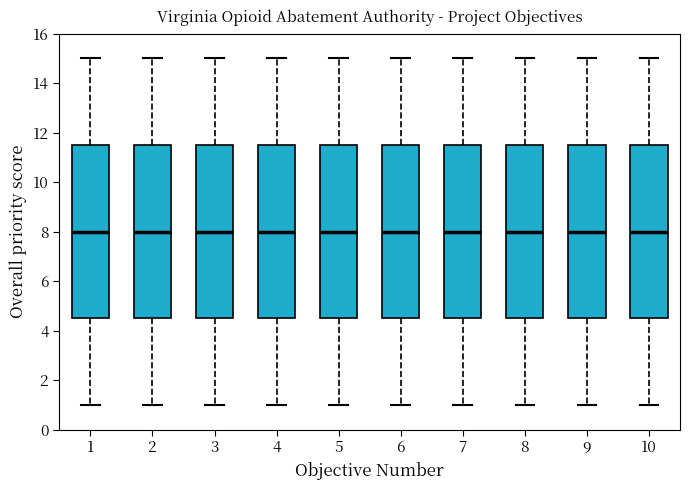

Reading left to right, read every box against the y-axis: the position of its median line, the range the box covers, and the ends of its whiskers. The values are not printed on the chart, so give them approximately, as read against the axis.

1: median 8.0, box 4.6 to 11.6, whiskers 1.0 to 15.0
2: median 8.0, box 4.6 to 11.6, whiskers 1.0 to 15.0
3: median 8.0, box 4.6 to 11.6, whiskers 1.0 to 15.0
4: median 8.0, box 4.6 to 11.6, whiskers 1.0 to 15.0
5: median 8.0, box 4.6 to 11.6, whiskers 1.0 to 15.0
6: median 8.0, box 4.6 to 11.6, whiskers 1.0 to 15.0
7: median 8.0, box 4.6 to 11.6, whiskers 1.0 to 15.0
8: median 8.0, box 4.6 to 11.6, whiskers 1.0 to 15.0
9: median 8.0, box 4.6 to 11.6, whiskers 1.0 to 15.0
10: median 8.0, box 4.6 to 11.6, whiskers 1.0 to 15.0